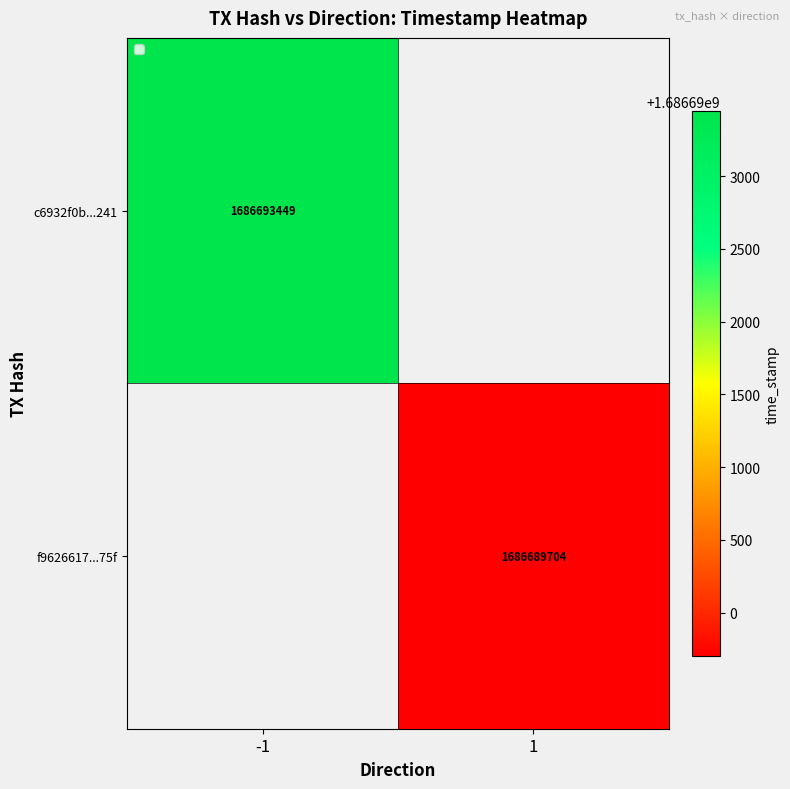

At how many categories does at least one series exceed 1686690968?

1